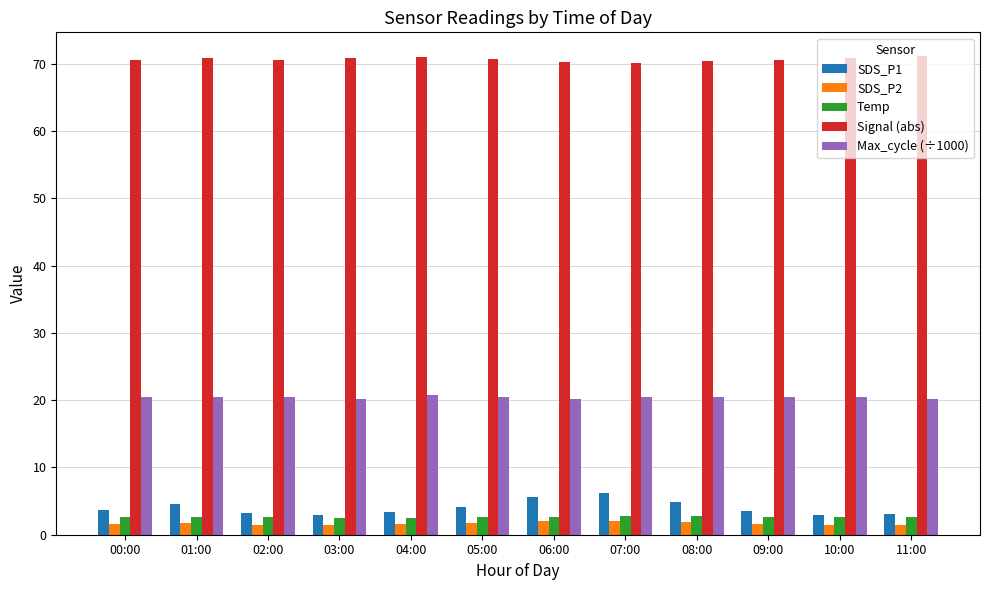

What is the difference between the SDS_P2 values at 11:00 and 07:00?

0.6